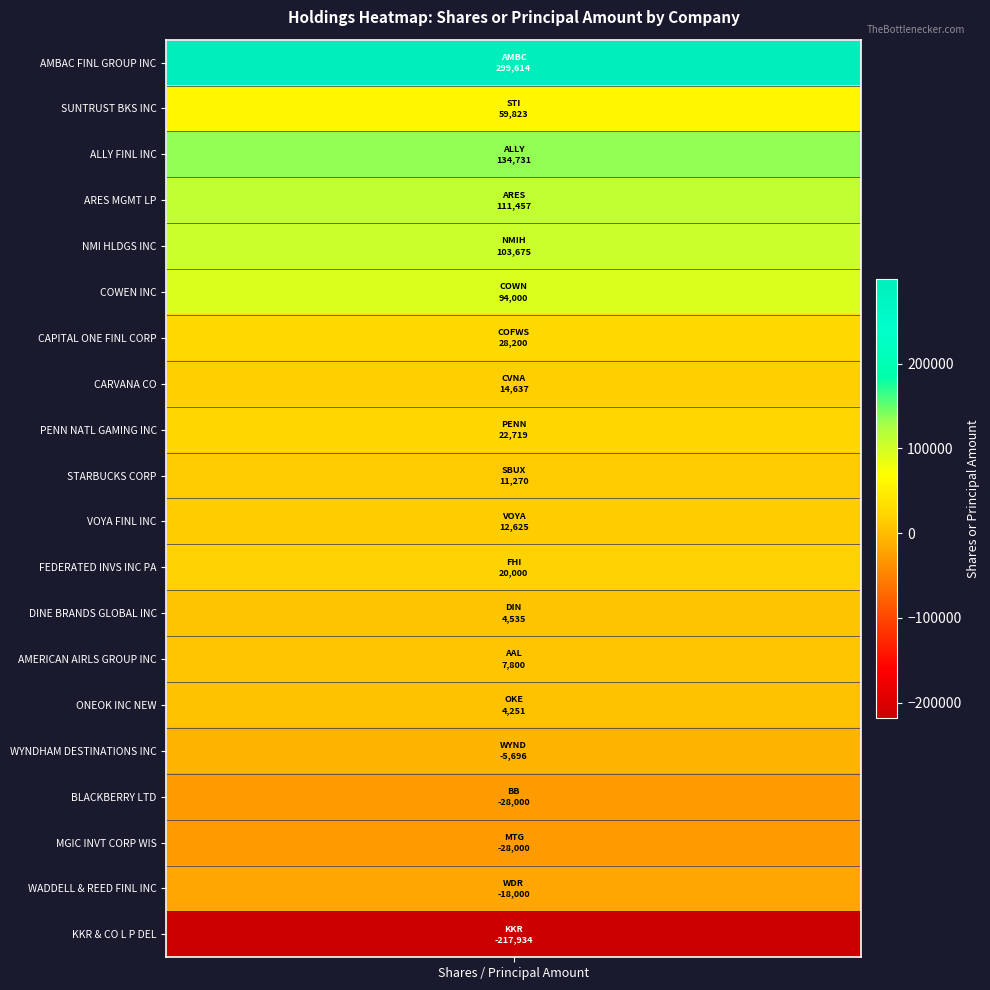

What value does the data have at 14?

4251